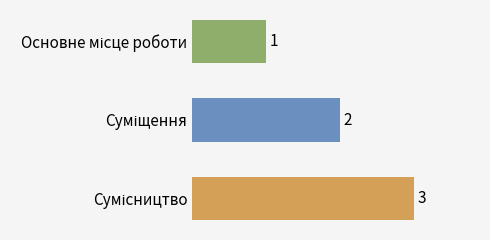

Count the values in the range 1 to 3.

3